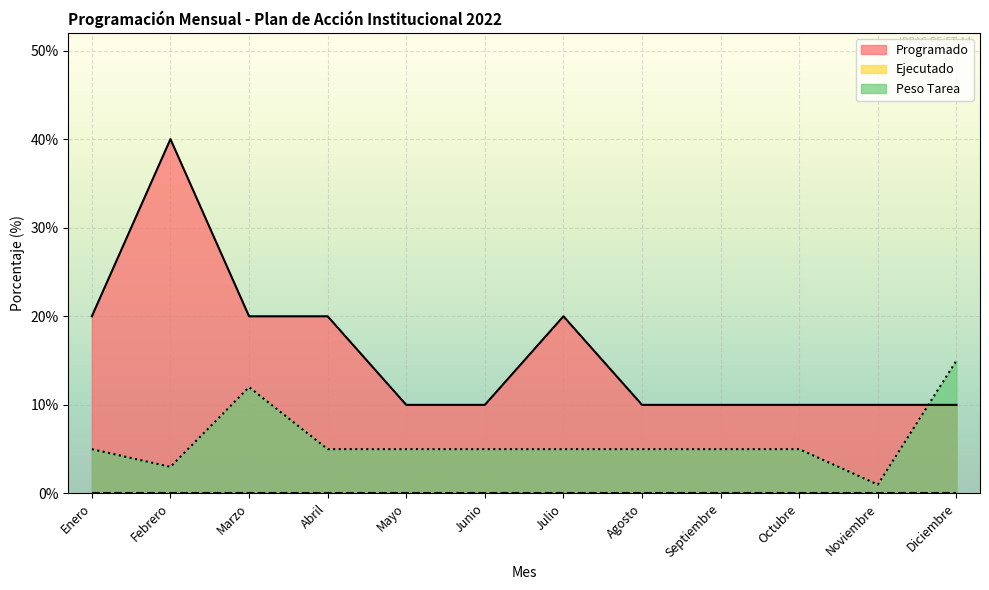

What is the label of the 5th point from the right?

Agosto